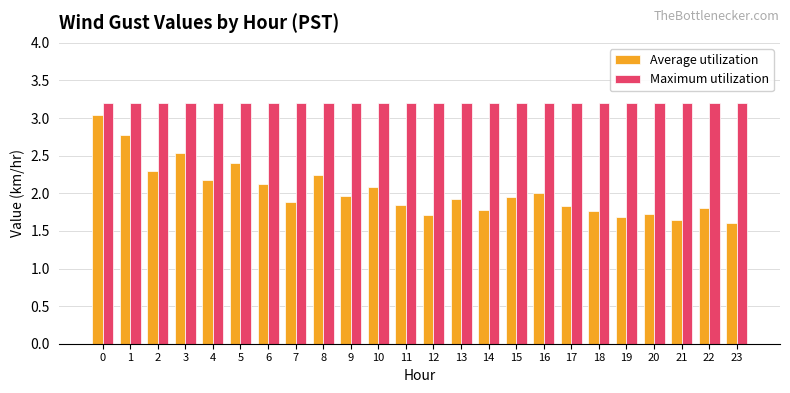

What is the maximum value shown in the chart?

3.2